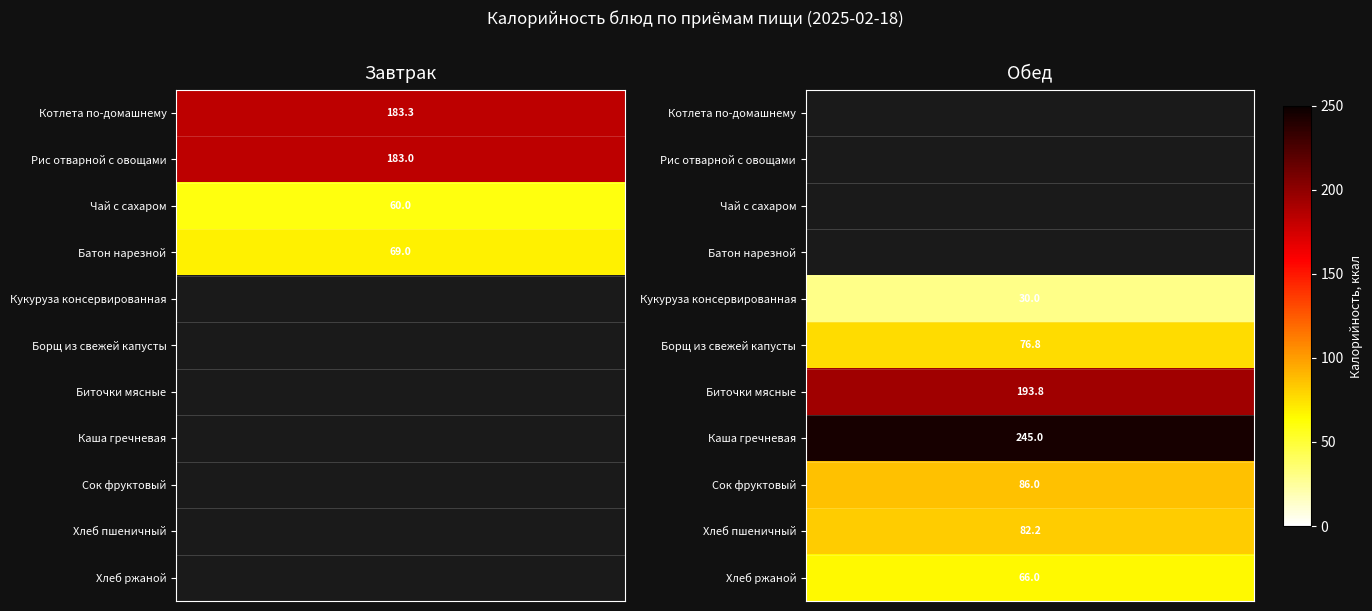

Rank the series by their average value, from highest to lowest.

Завтрак, Обед